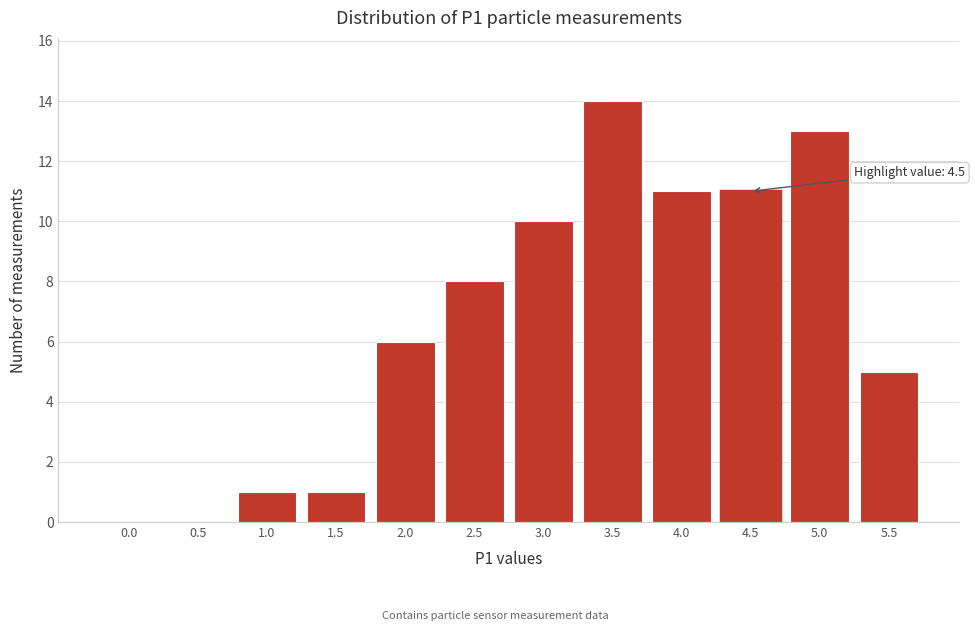

Reading left to right, extract all data points from this chart.

0.0=0	0.5=0	1.0=1	1.5=1	2.0=6	2.5=8	3.0=10	3.5=14	4.0=11	4.5=11	5.0=13	5.5=5